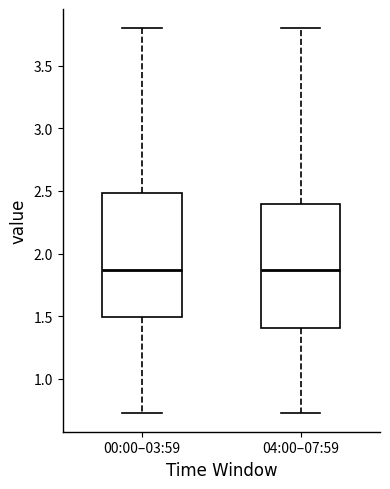

Where does the lower whisker of the box for 04:00–07:59 end on the y-axis? The values are not printed on the chart, so give them approximately, as read against the axis.

0.75